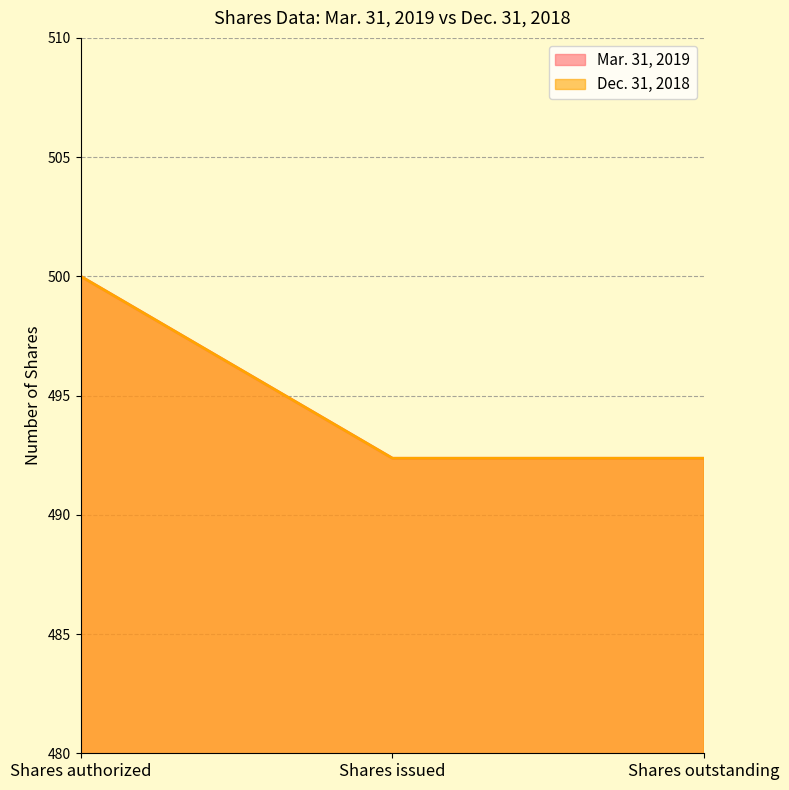

True or false: Mar. 31, 2019 has a value of 230.6 at Shares outstanding.

False